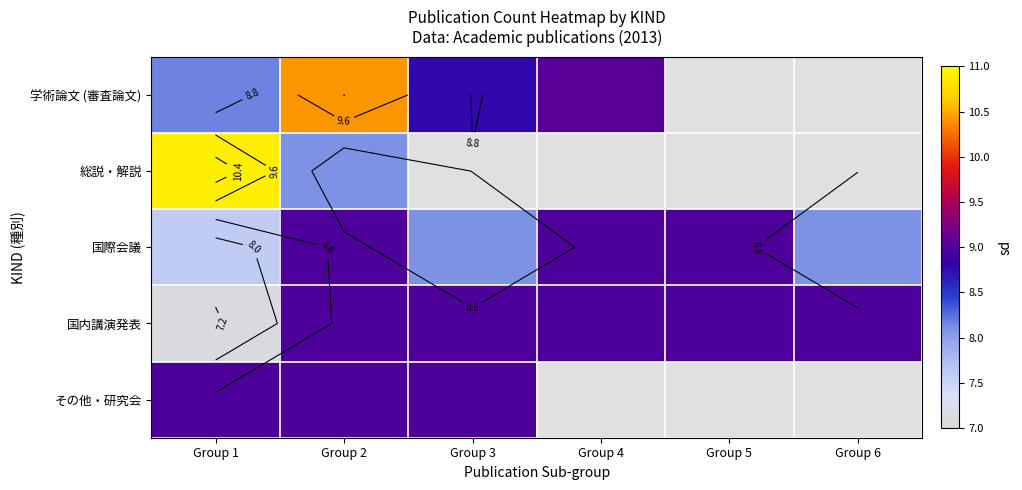

What is the maximum value for 国内講演発表?

9.0